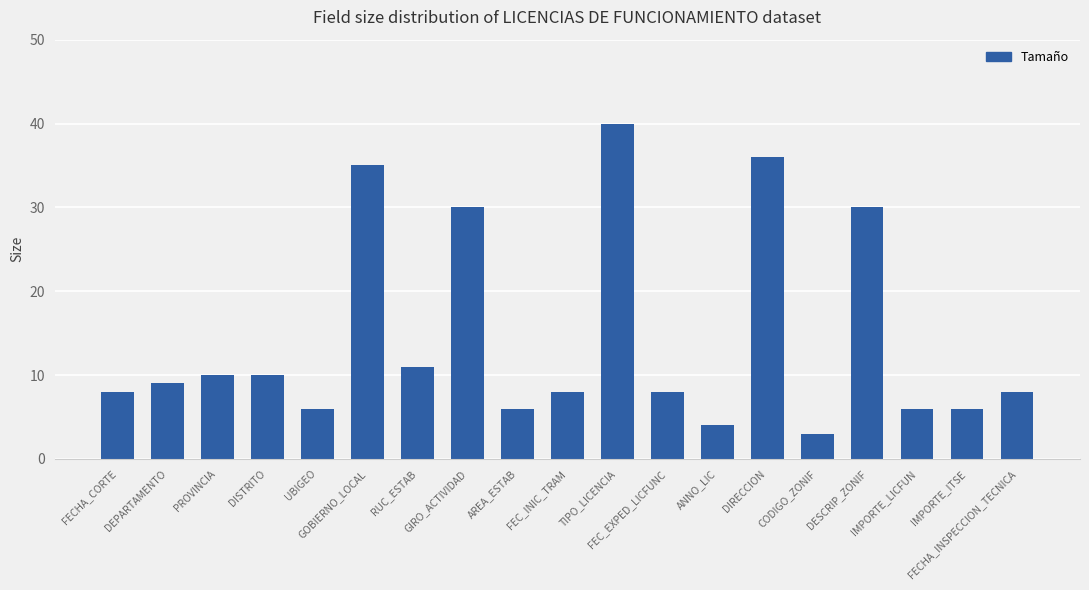

What is the difference between the values at DISTRITO and GOBIERNO_LOCAL?

25